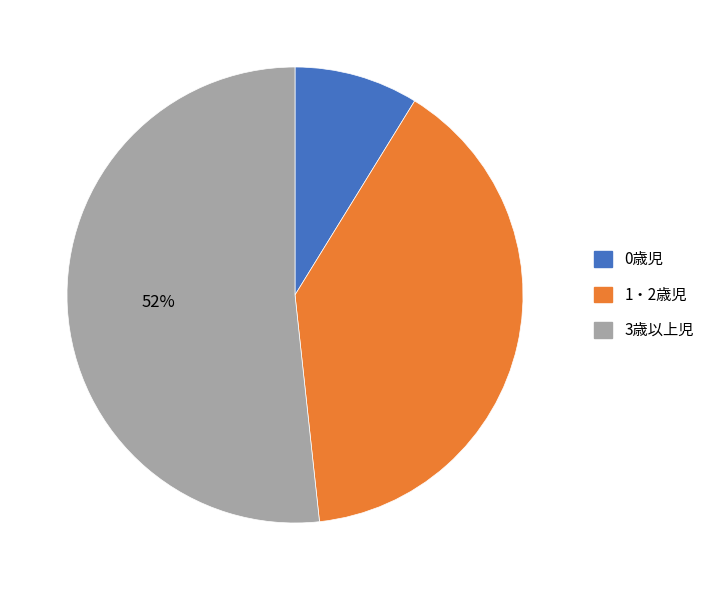

What percentage is the 1・2歳児 slice, to the nearest percent?

39%